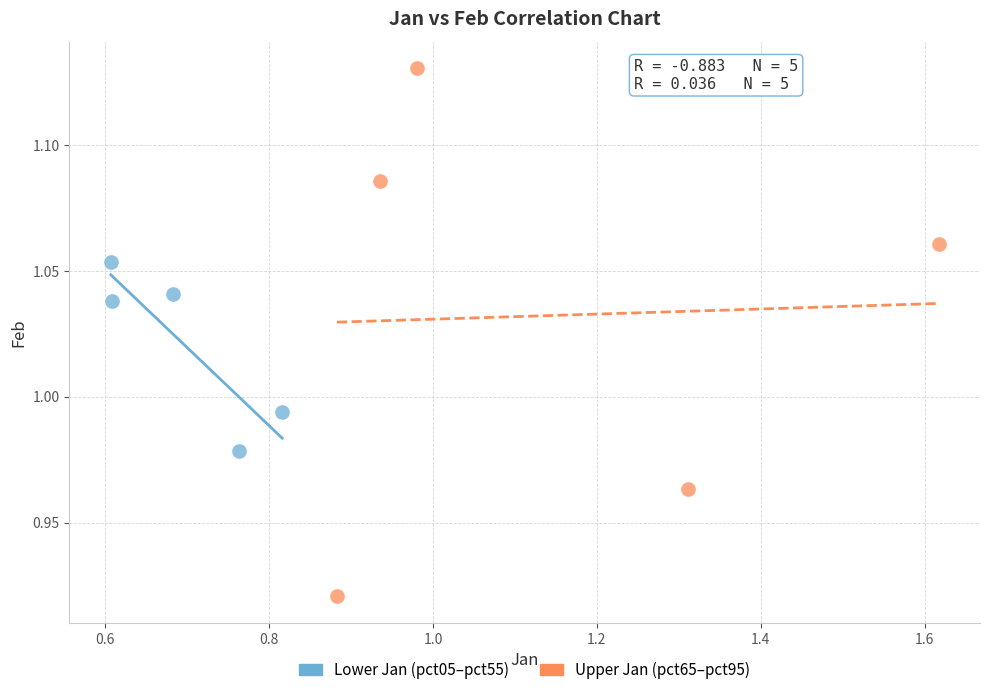

What are all the series names shown in the legend?

Lower Jan (pct05–pct55), Upper Jan (pct65–pct95)